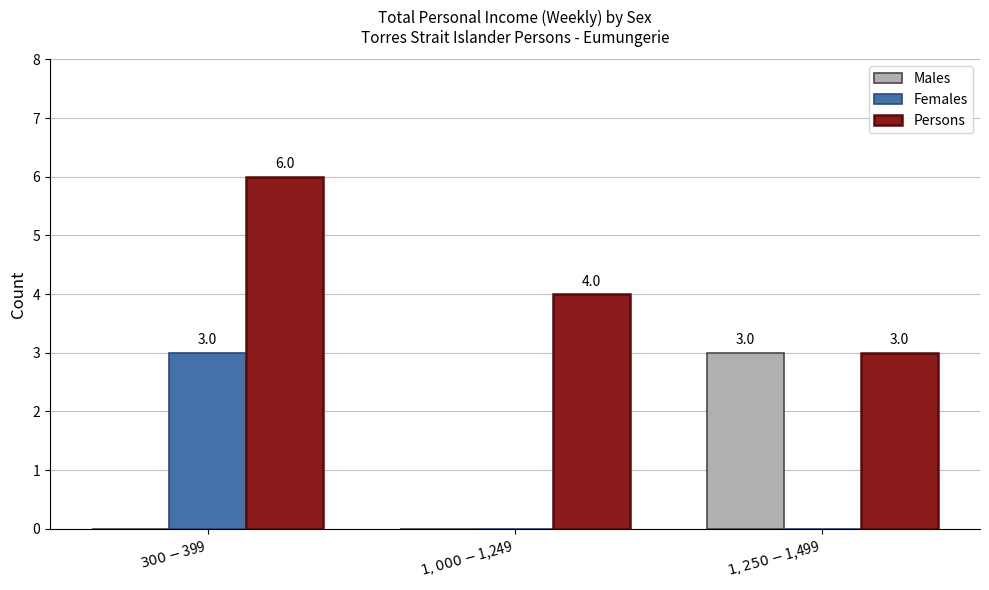

True or false: Males has a value of 5 at $1,250-$1,499.

False